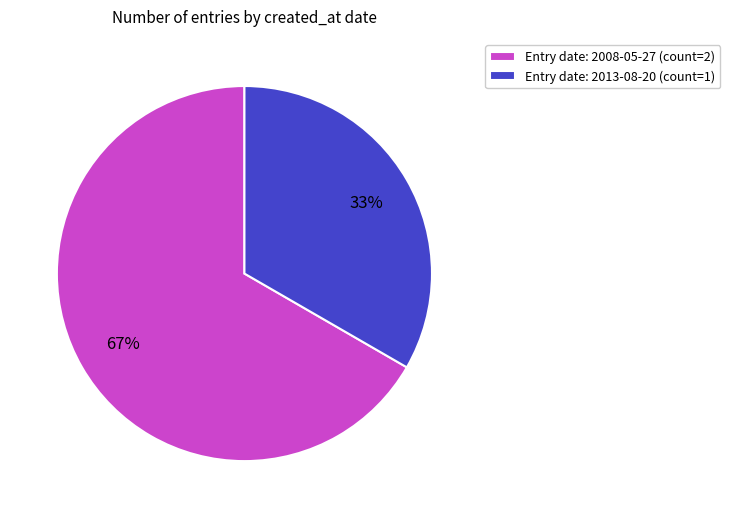

Which has a higher value, Entry date: 2013-08-20 (count=1) or Entry date: 2008-05-27 (count=2)?

Entry date: 2008-05-27 (count=2)